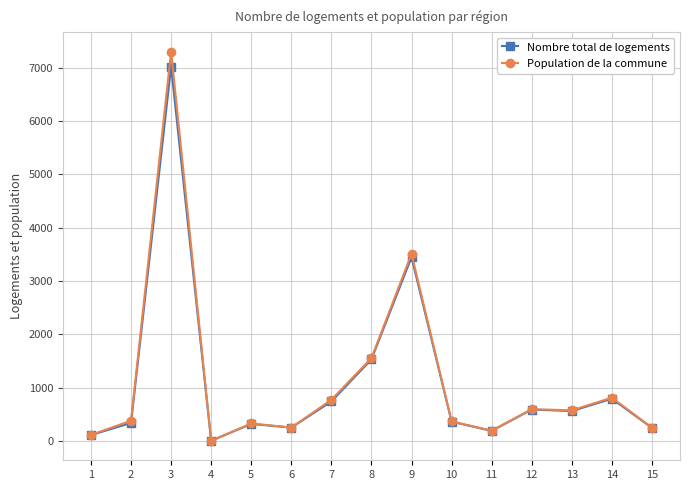

Between 3 and 4, which series saw the biggest shift?

Population de la commune